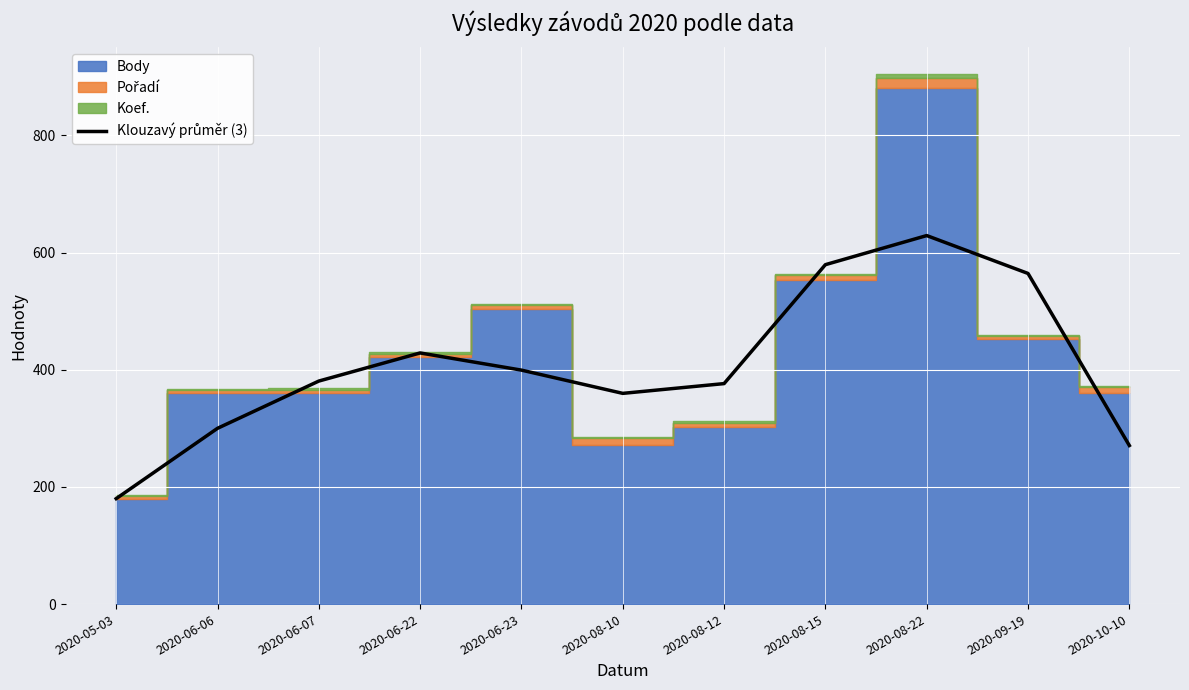

The chart shows a value of 629.0 at 2020-08-22. True or false?

True